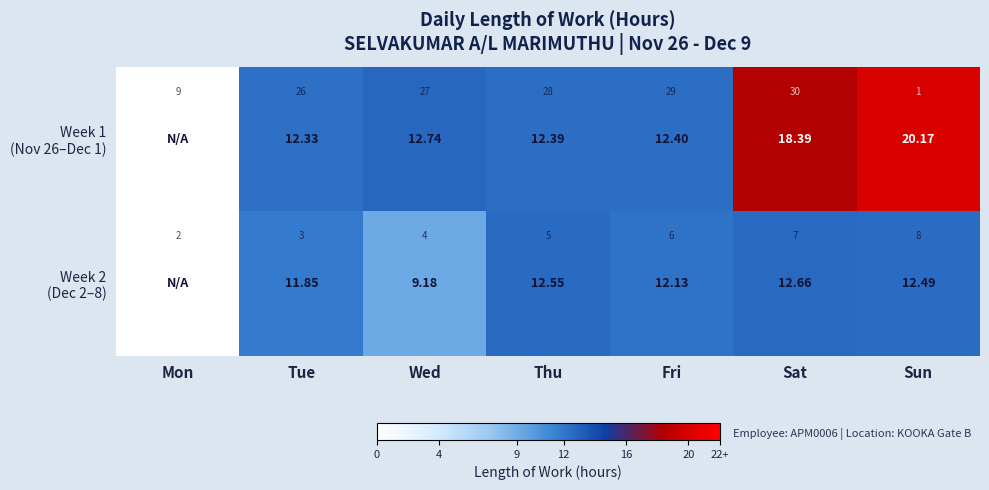

Rank the categories by Week 1 (Nov 26–Dec 1) value from lowest to highest.

Mon, Tue, Thu, Fri, Wed, Sat, Sun